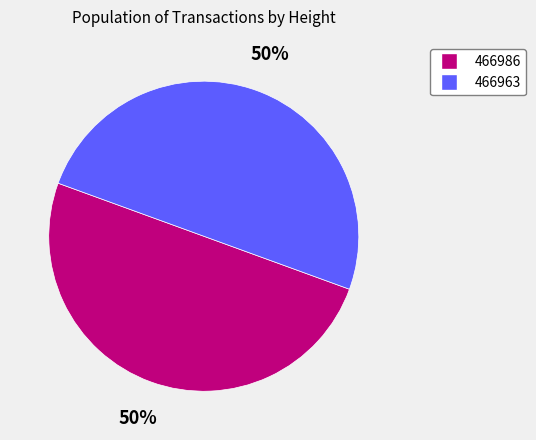

Is it true that 466986 is 50% of the pie?

True